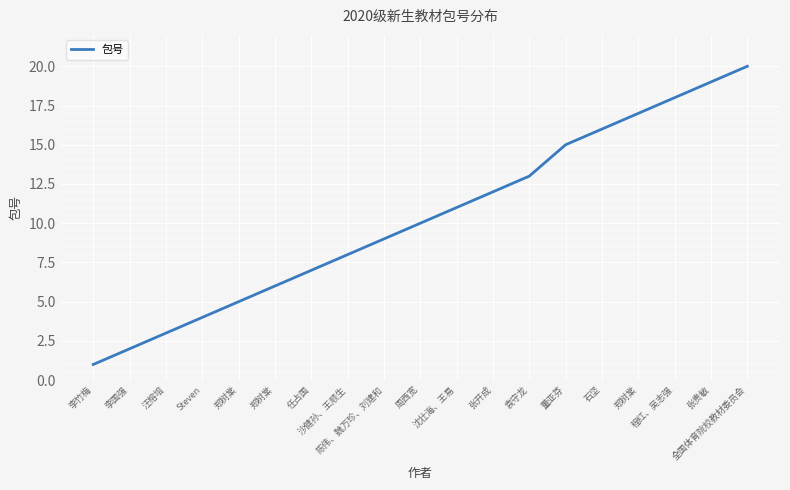

What is the difference between the values at 任占国 and 袁守龙?

6